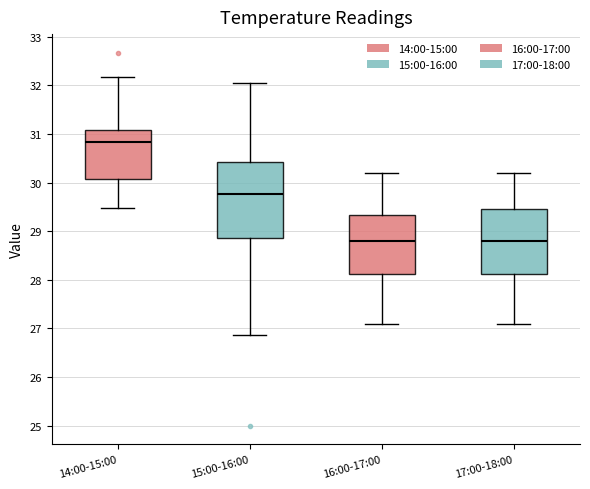

Reading left to right, read every box against the y-axis: the position of its median line, the range the box covers, and the ends of its whiskers. The values are not printed on the chart, so give them approximately, as read against the axis.

14:00-15:00: median 30.8, box 30.1 to 31.1, whiskers 29.5 to 32.2
15:00-16:00: median 29.8, box 28.9 to 30.4, whiskers 26.9 to 32.1
16:00-17:00: median 28.8, box 28.1 to 29.3, whiskers 27.1 to 30.2
17:00-18:00: median 28.8, box 28.1 to 29.5, whiskers 27.1 to 30.2